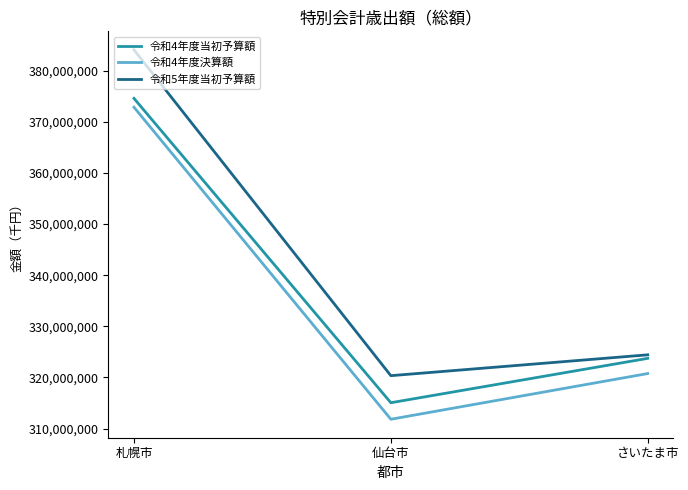

What is the total value across all series at 仙台市?

947227460